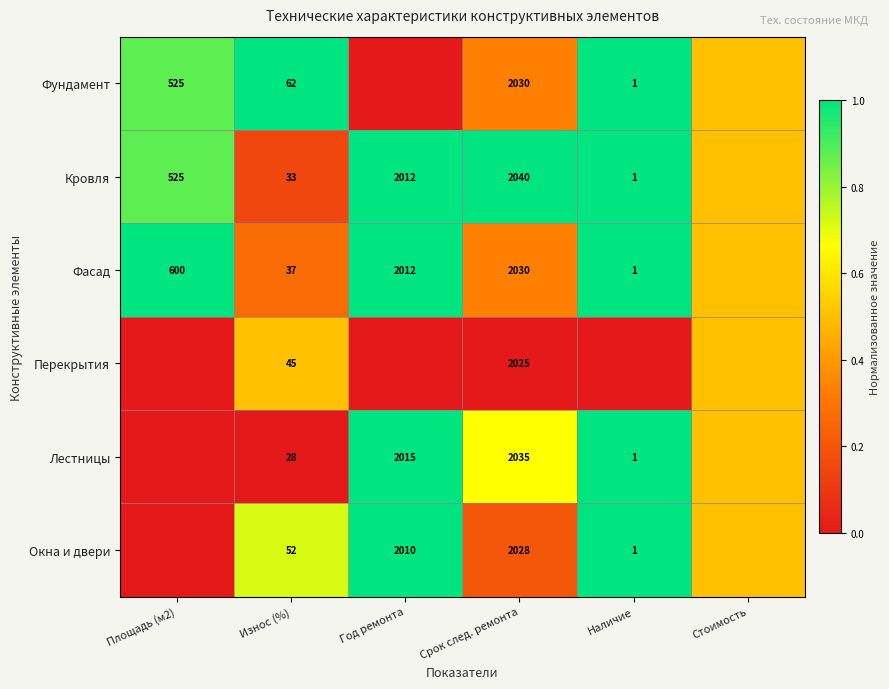

What is the total value across all series at Износ (%)?

257.0